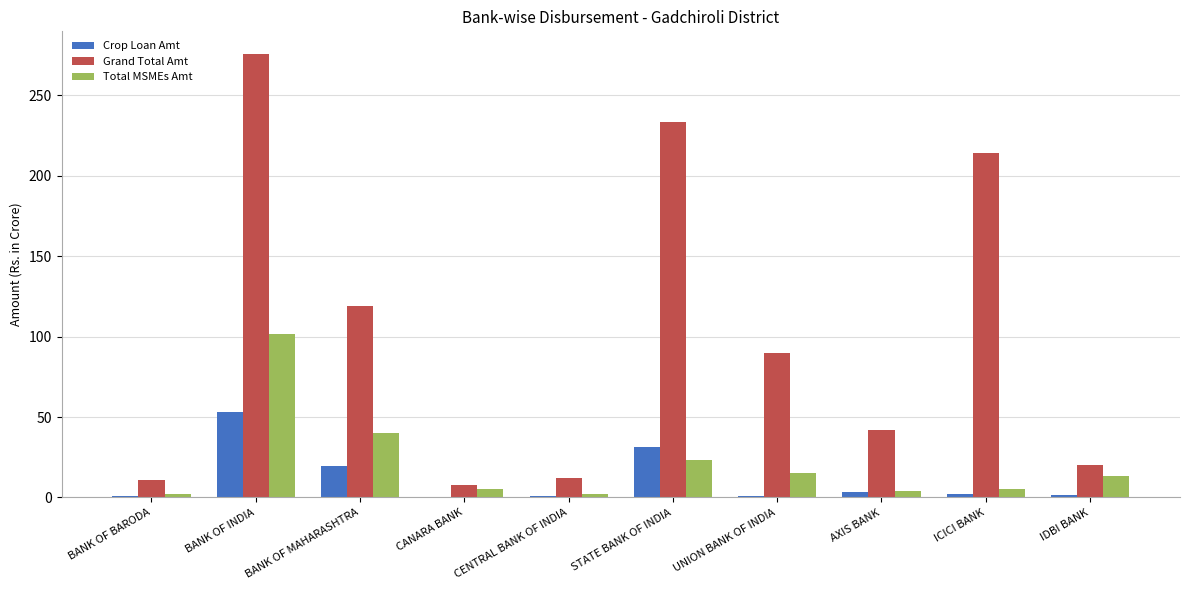

What is the maximum value shown in the chart?

275.9